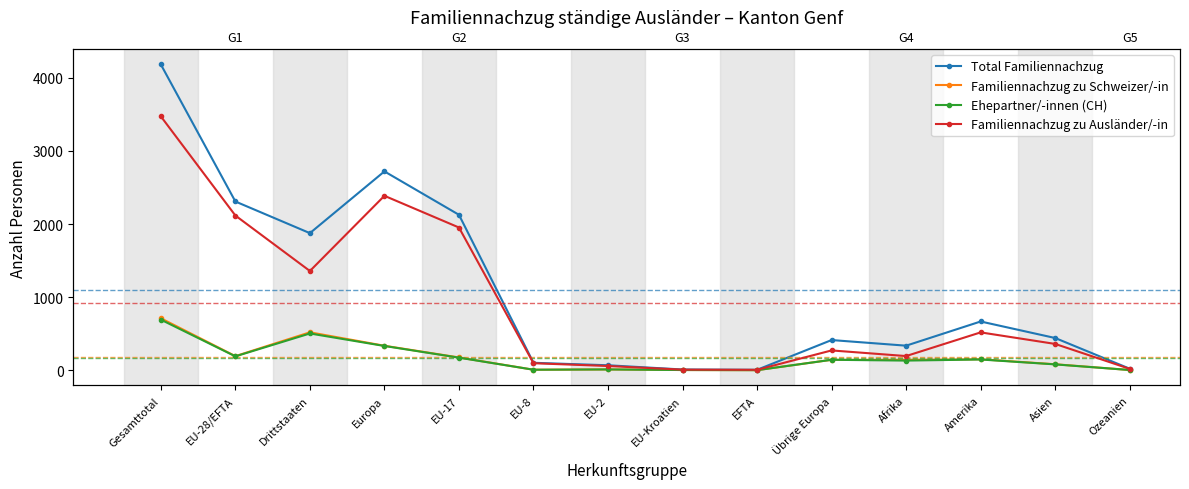

Between EU-28/EFTA and EU-2, which series saw the biggest shift?

Total Familiennachzug